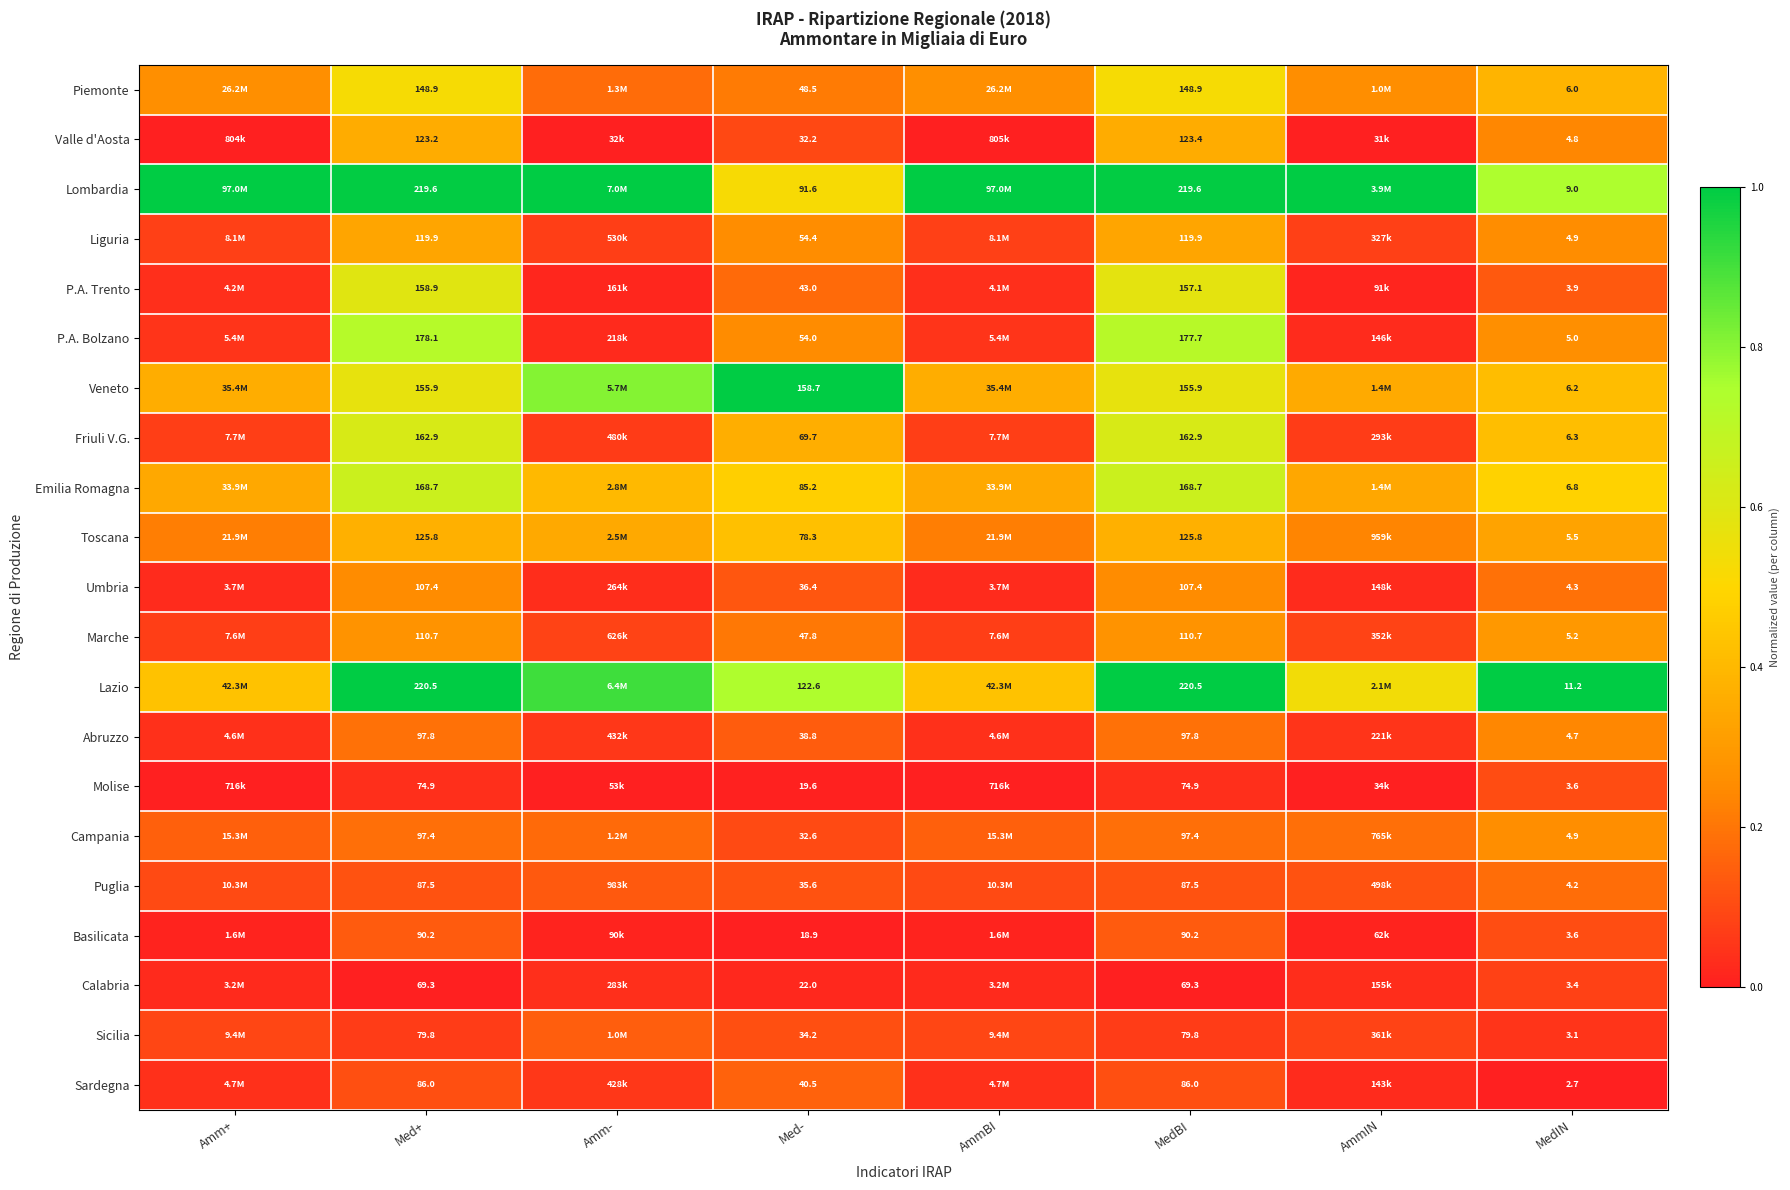

Is the value of Sicilia at Med+ greater than the value of Puglia at MedBI?

No